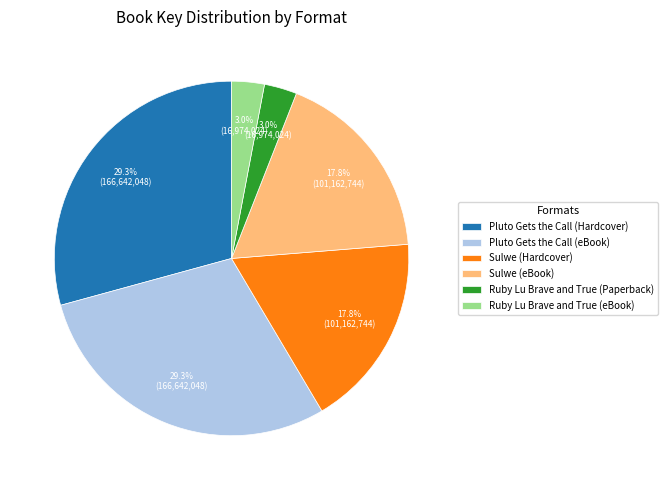

What portion of the pie excludes Sulwe (eBook)?

82.2%